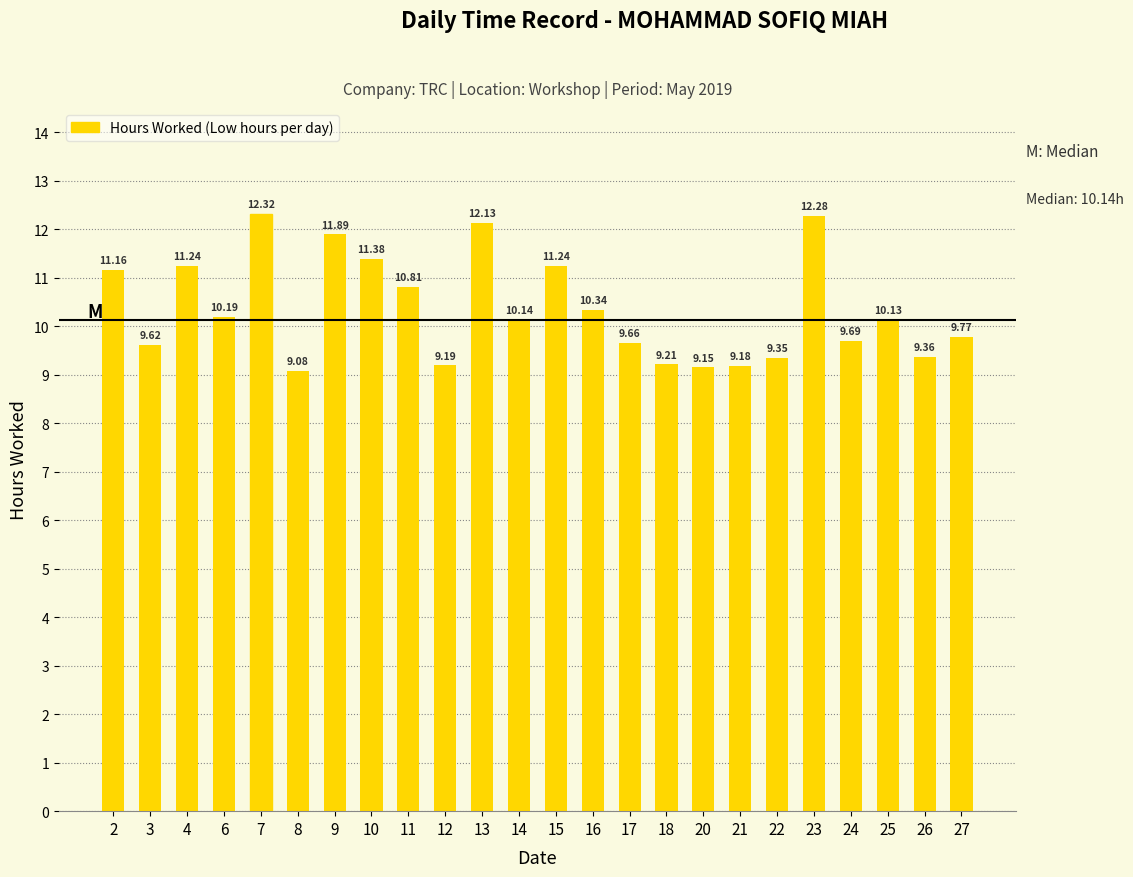

What is the greatest value displayed?

12.3